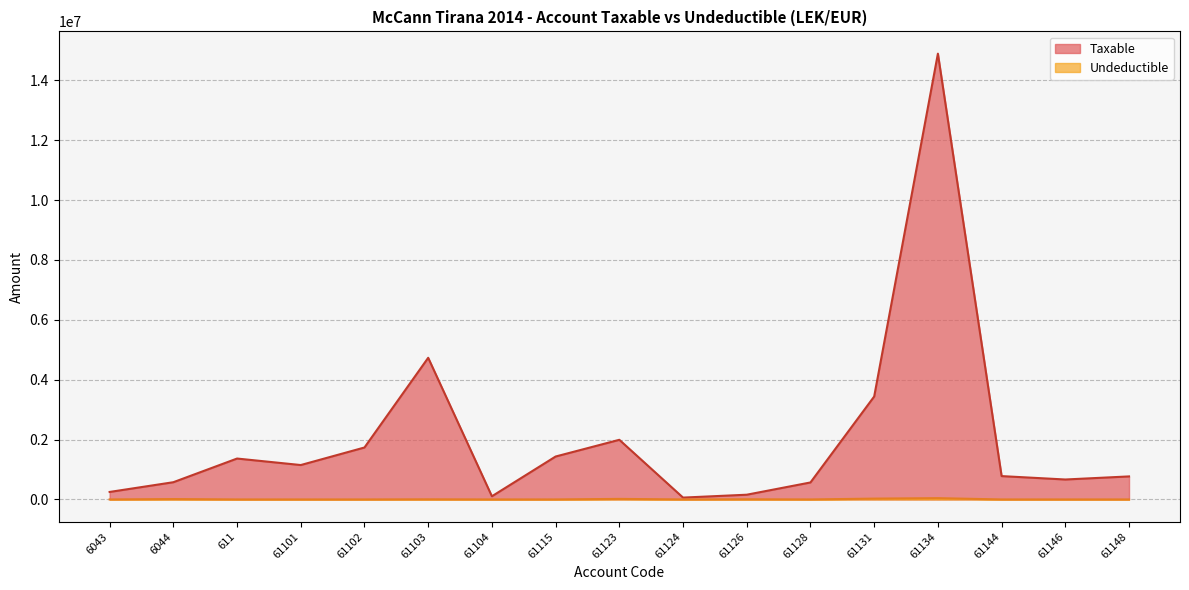

Which series has the largest range (max minus min)?

Taxable